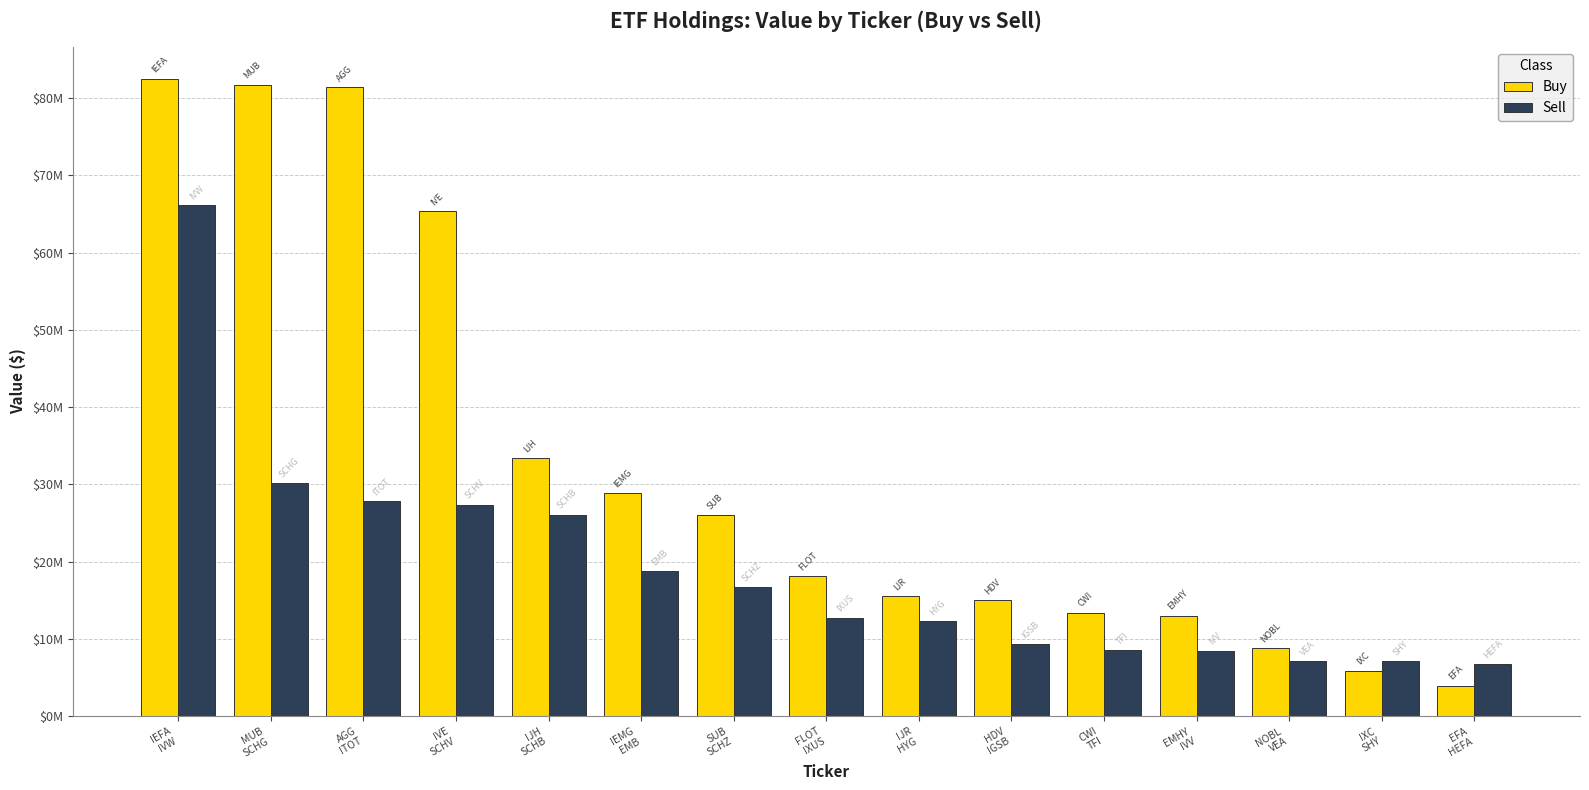

What are all the series names shown in the legend?

Buy, Sell